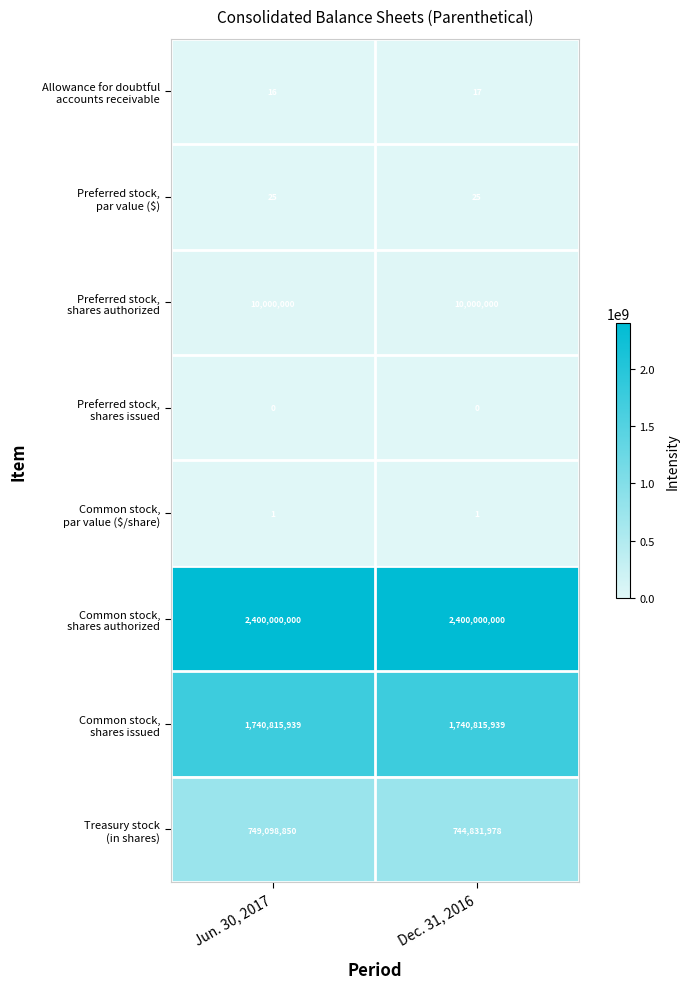

At which category is the sum across all series the highest?

Jun. 30, 2017